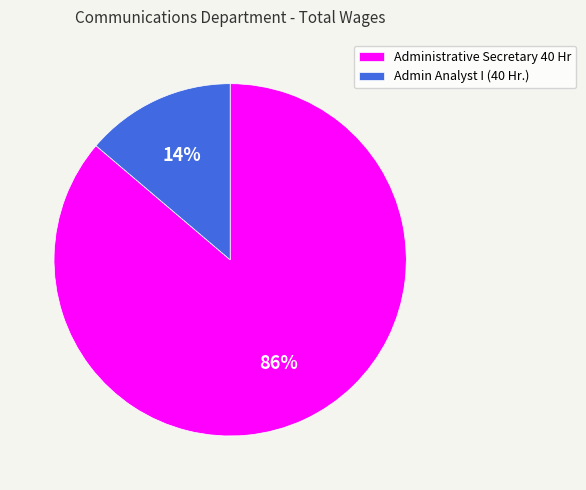

Which category has the smallest portion of the pie?

Admin Analyst I (40 Hr.)